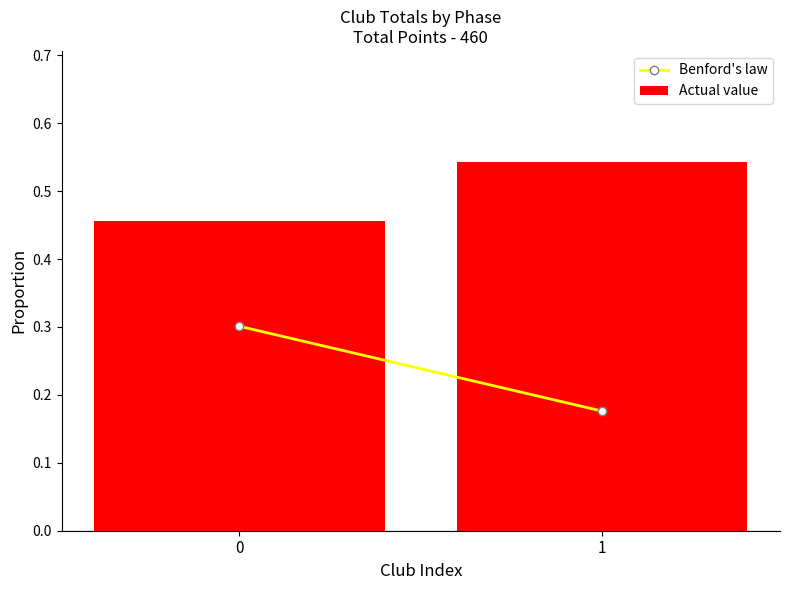

Rank the categories by value from highest to lowest.

1, 0